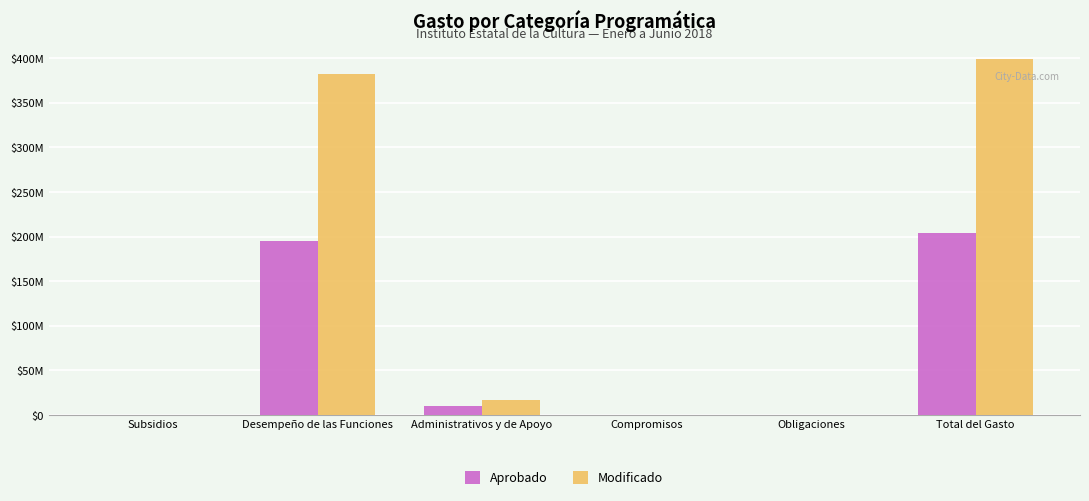

What is the difference between the maximum and minimum values in the Aprobado series?

204576659.5